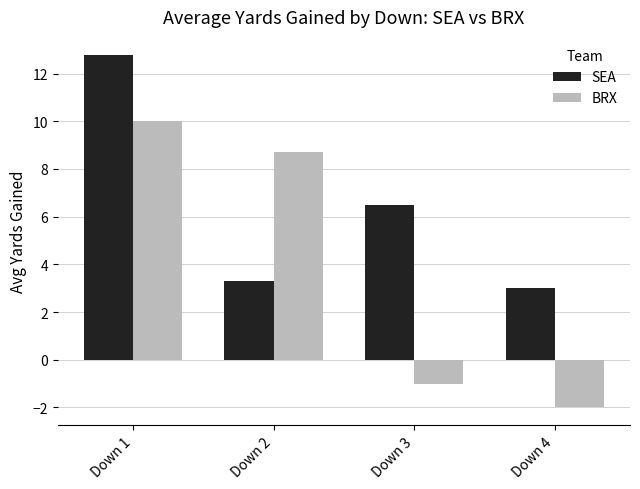

How many data points in SEA are above 6?

2